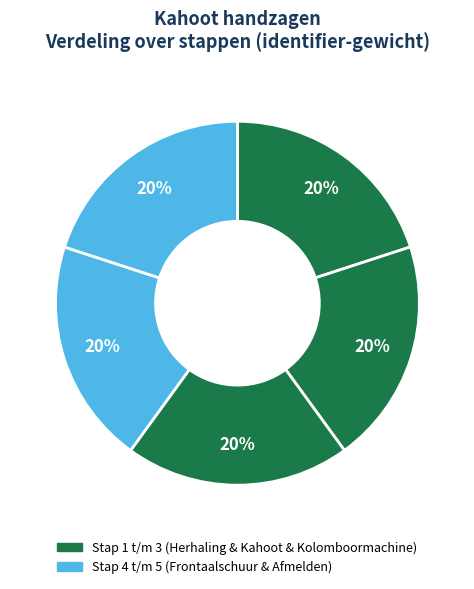

How many slices are in this pie chart?

5